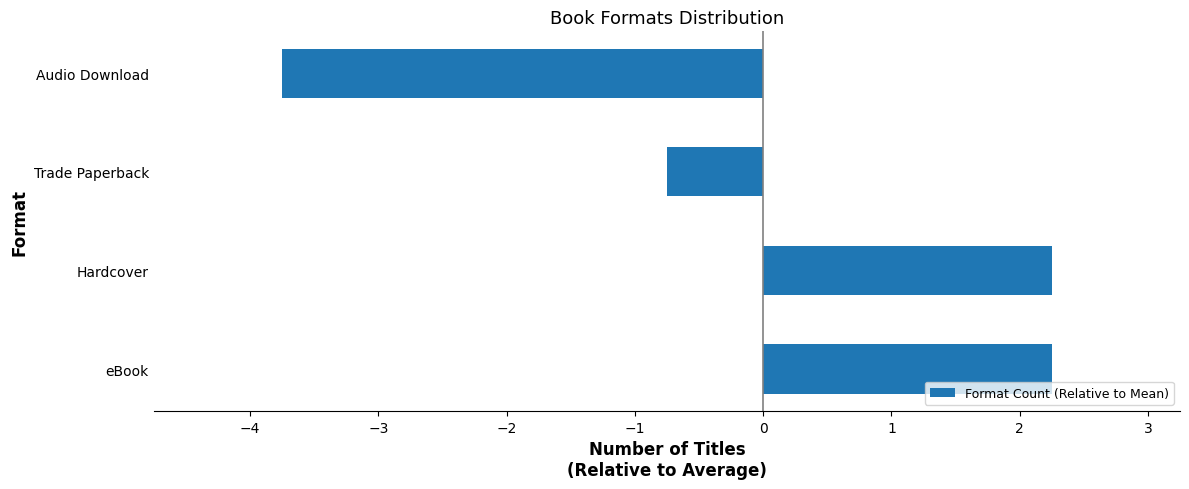

Which label corresponds to the smallest value in the chart?

Audio Download